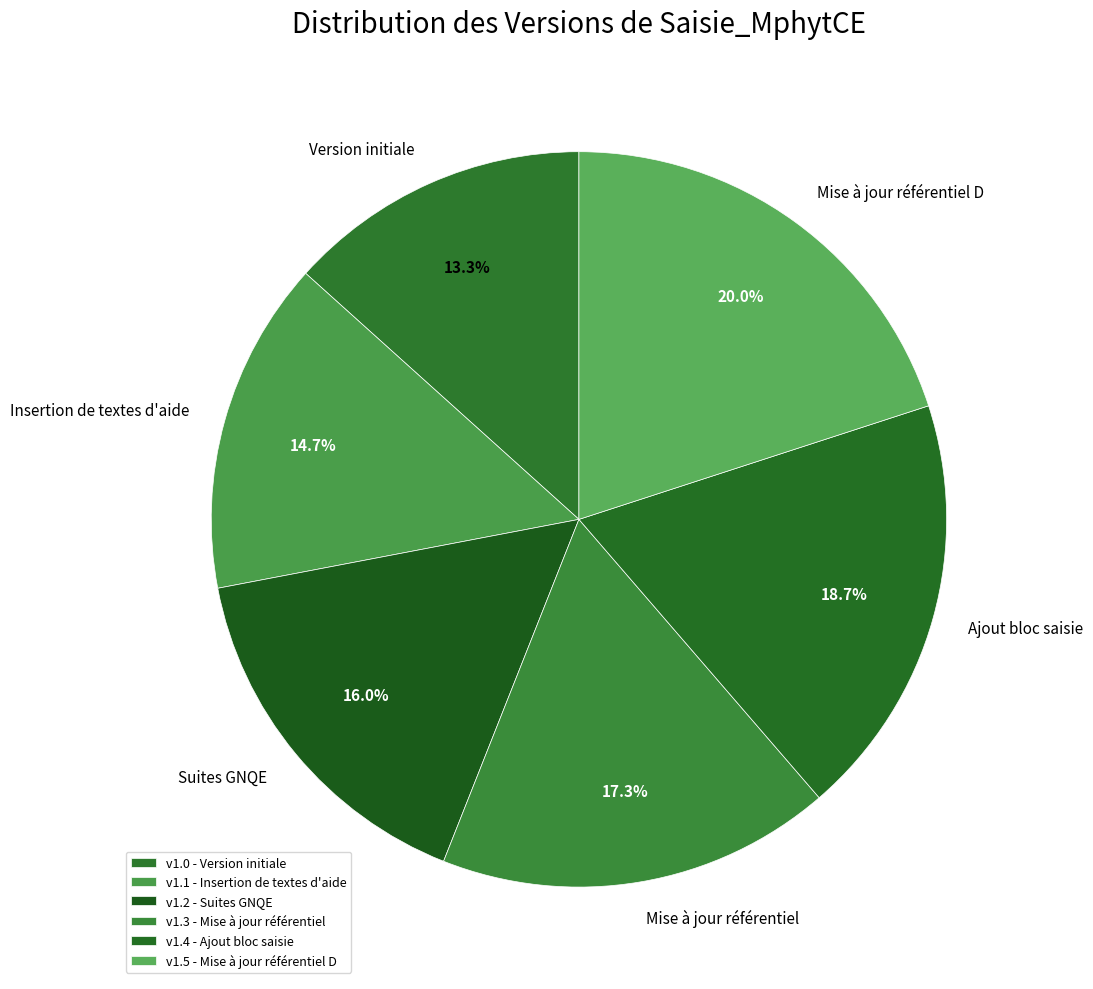

Combined, do Suites GNQE and Mise à jour référentiel account for over 50%?

No